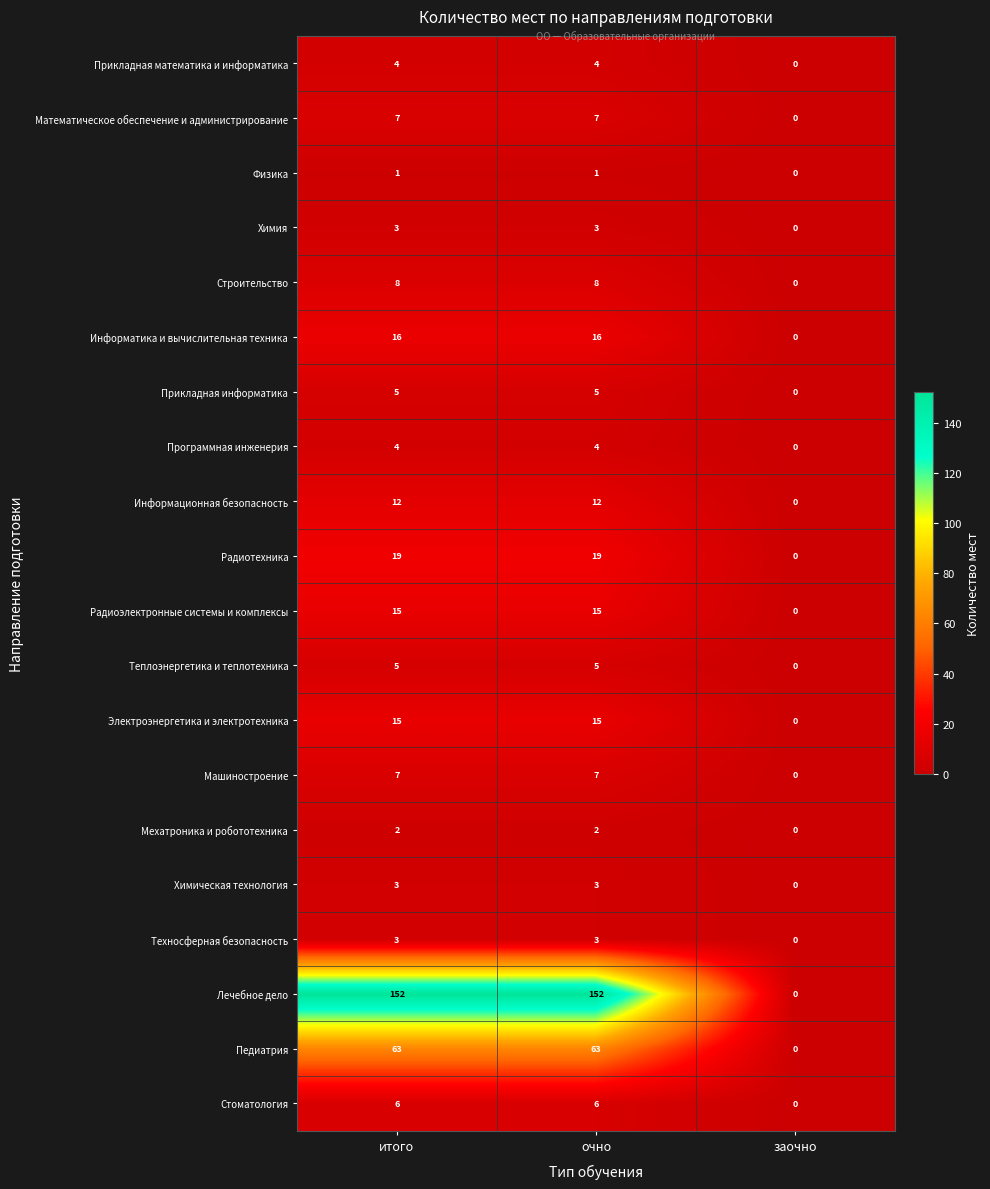

What is the difference between the maximum and minimum values in the Электроэнергетика и электротехника series?

15